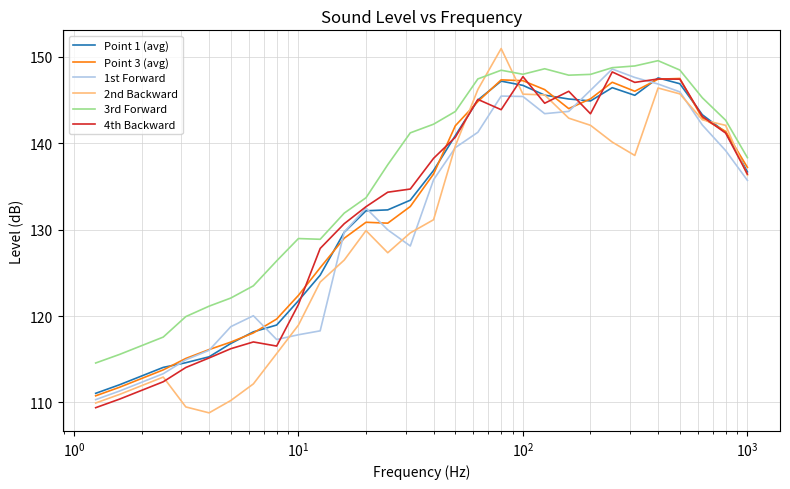

True or false: 3rd Forward and Point 1 (avg) cross at least once.

False